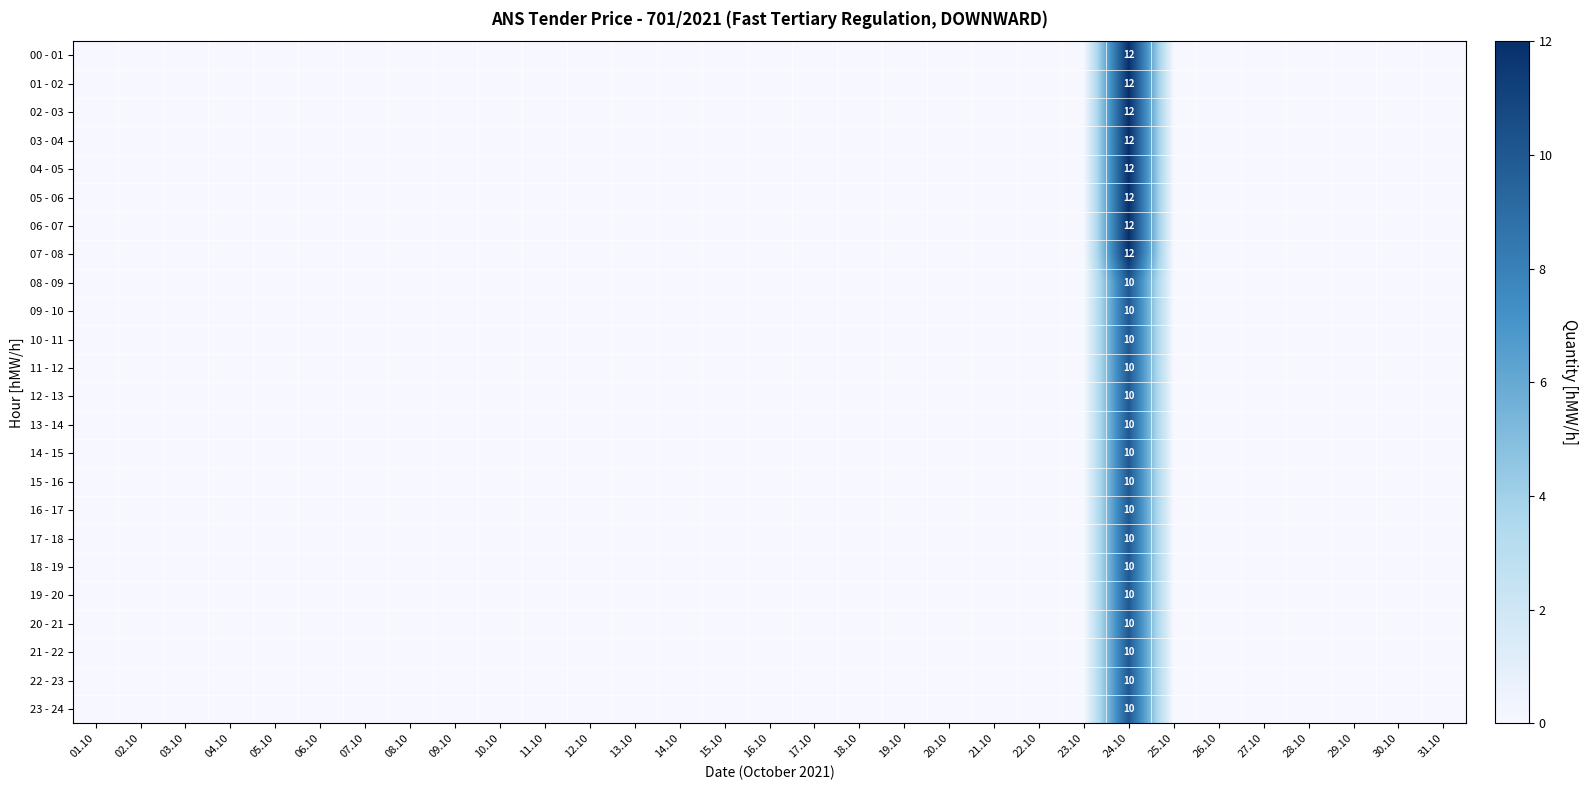

At which category is the sum across all series the highest?

24.10